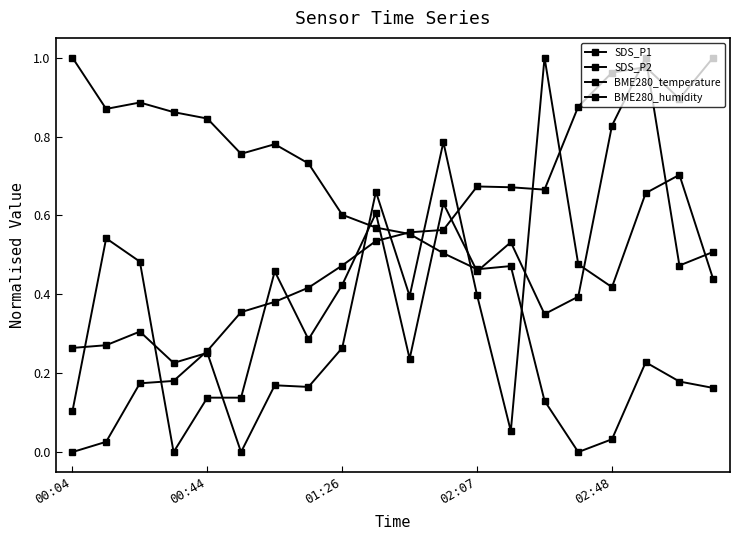

List the series in order of their peak value, highest first.

SDS_P1, SDS_P2, BME280_temperature, BME280_humidity